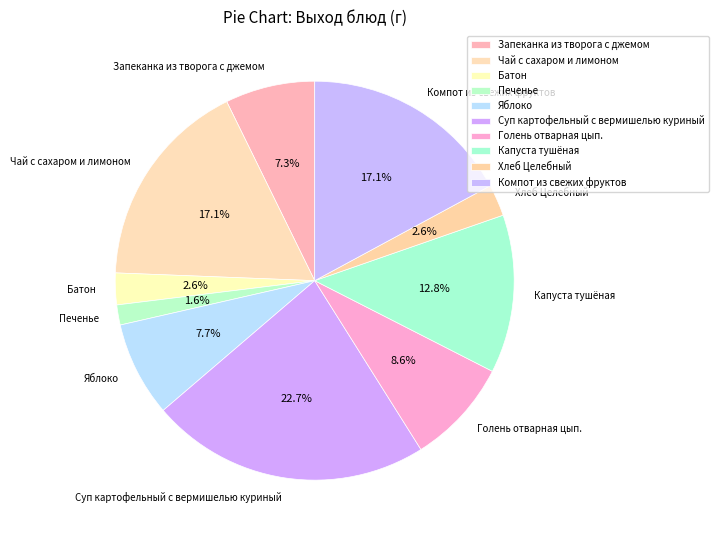

Is there any slice that represents more than half of the pie?

No